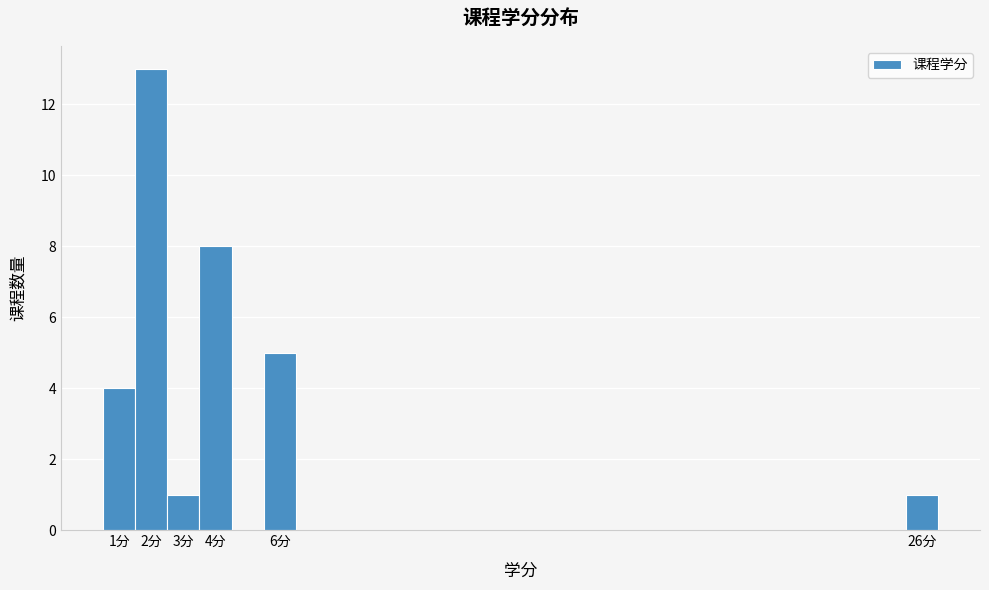

Reading left to right, transcribe this chart: for each bar, give the range it covers on the x-axis and its height. The values are not printed on the chart, so give them approximately, as read against the axis.

0.5 to 1.5: 4
1.5 to 2.5: 13
2.5 to 3.5: 1
3.5 to 4.5: 8
4.5 to 5.5: 0
5.5 to 6.5: 5
6.5 to 7.5: 0
7.5 to 8.5: 0
8.5 to 9.5: 0
9.5 to 10.5: 0
10.5 to 11.5: 0
11.5 to 12.5: 0
12.5 to 13.5: 0
13.5 to 14.5: 0
14.5 to 15.5: 0
15.5 to 16.5: 0
16.5 to 17.5: 0
17.5 to 18.5: 0
18.5 to 19.5: 0
19.5 to 20.5: 0
20.5 to 21.5: 0
21.5 to 22.5: 0
22.5 to 23.5: 0
23.5 to 24.5: 0
24.5 to 25.5: 0
25.5 to 26.5: 1